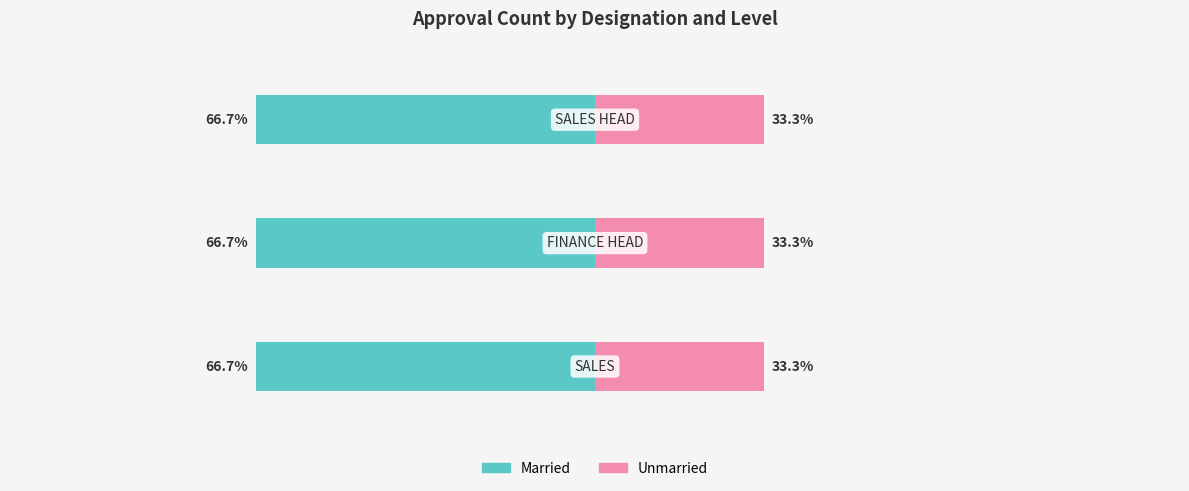

What are all the series names shown in the legend?

Married, Unmarried